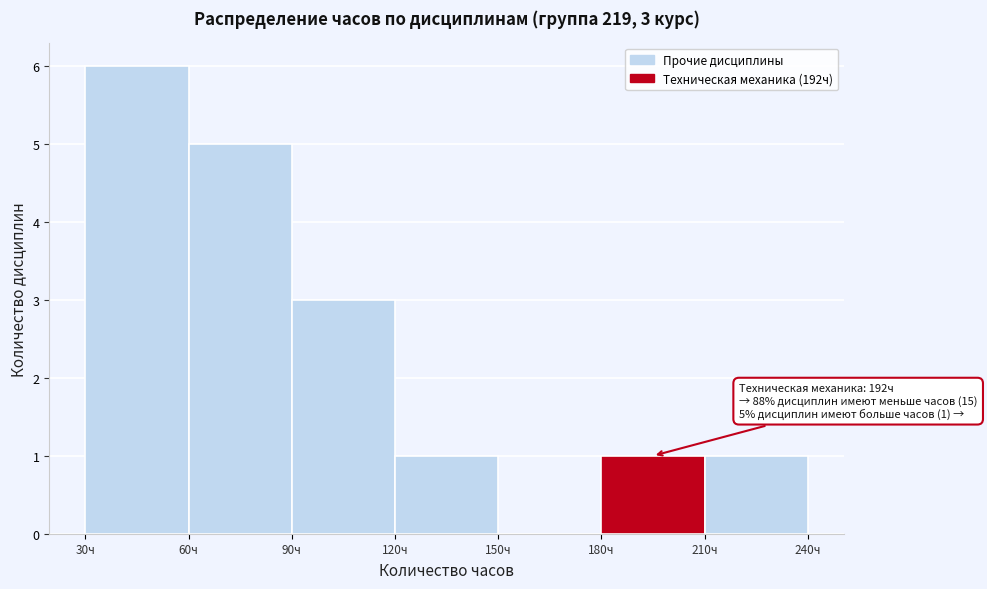

Which range on the x-axis has the tallest bar?

30 to 60